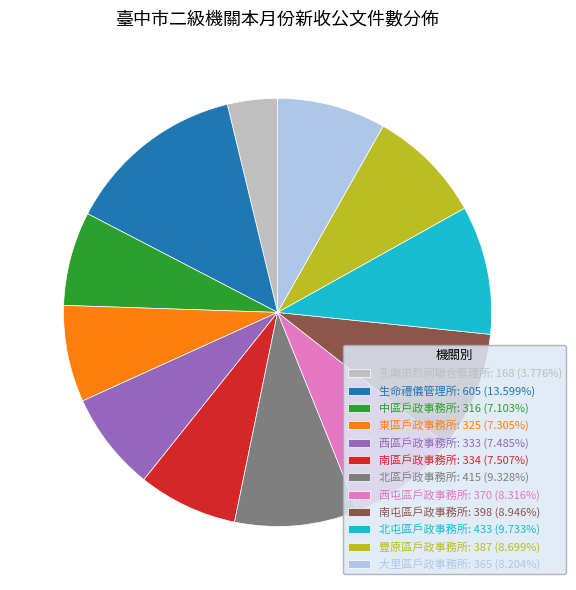

Approximately how many times larger is the value at 南區戶政事務所: 334 (7.507%) compared to 西區戶政事務所: 333 (7.485%)?

1.0